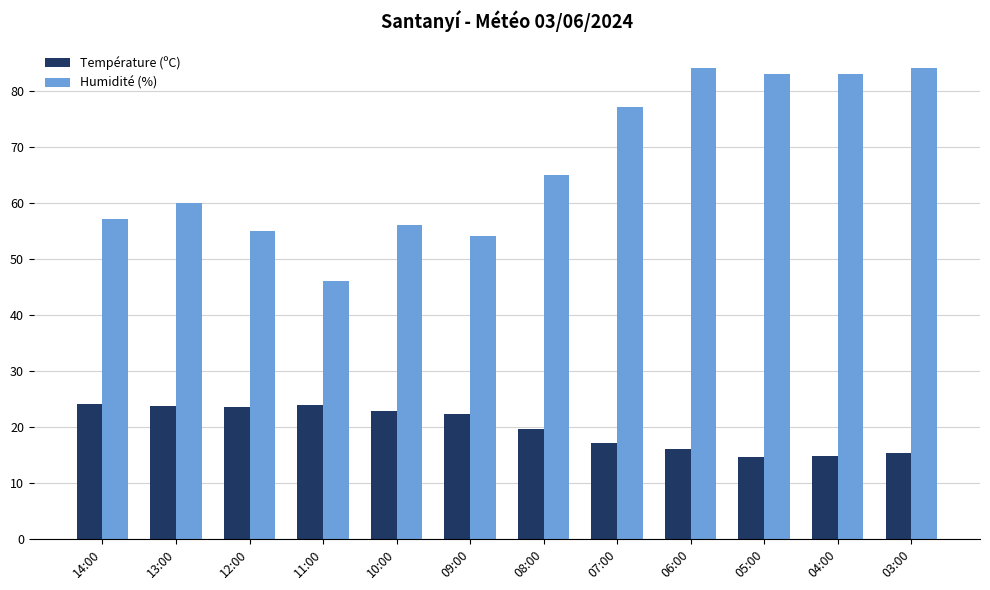

Which series has the largest range (max minus min)?

Humidité (%)